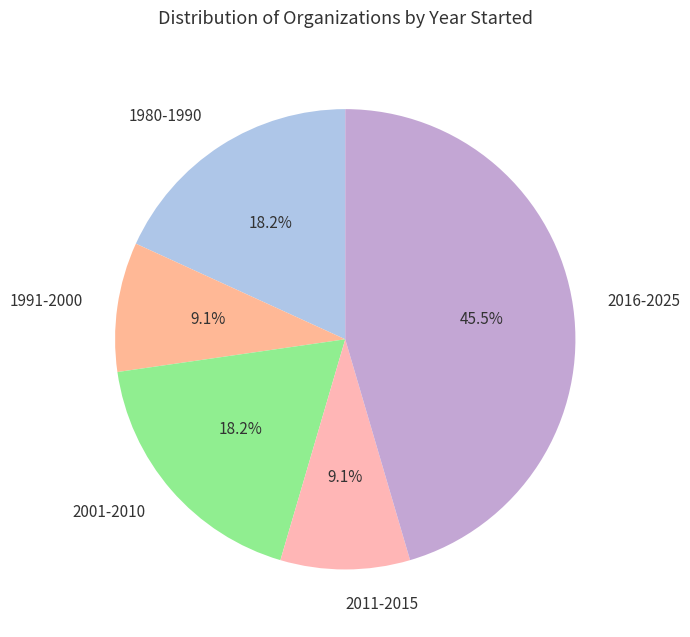

How many segments does this pie chart have?

5